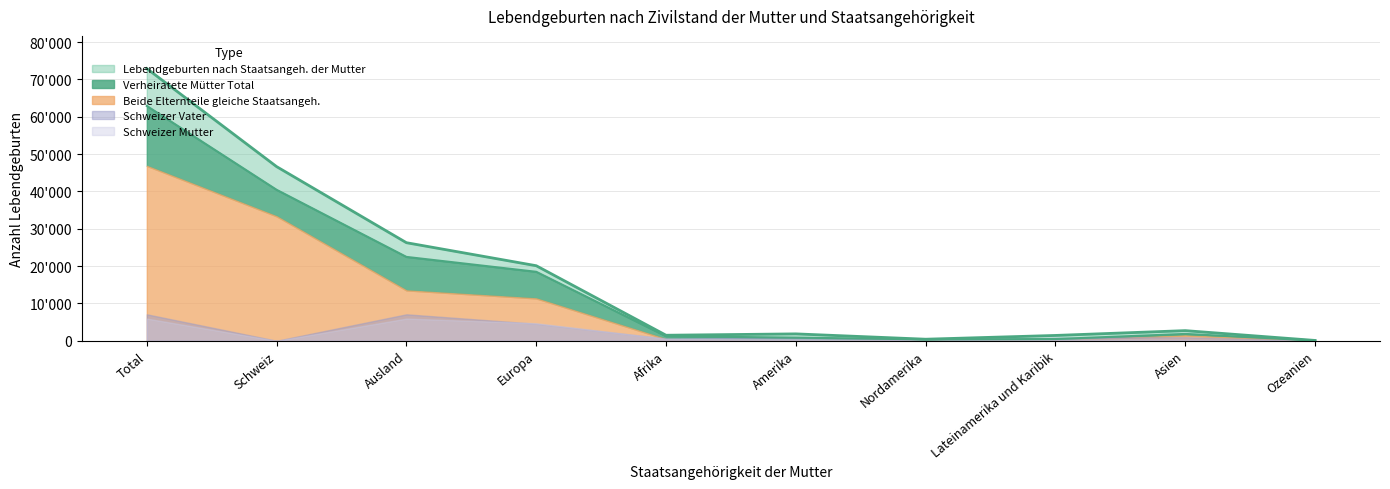

What is the sum of all Lebendgeburten nach Staatsangeh. der Mutter values?

173886